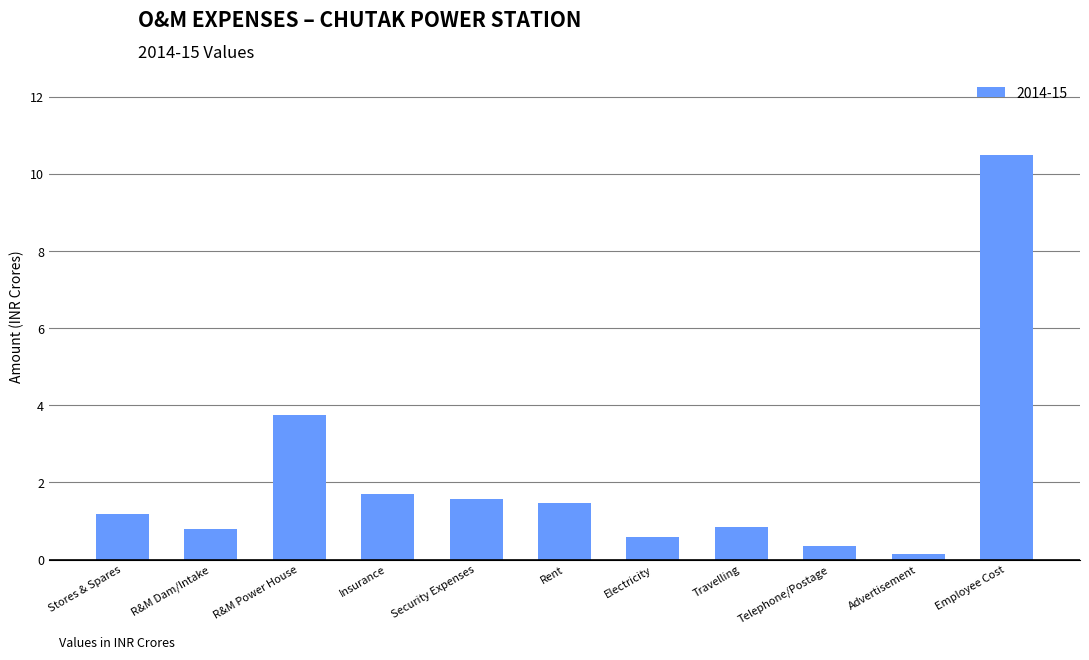

What is the approximate value at Telephone/Postage?

0.4